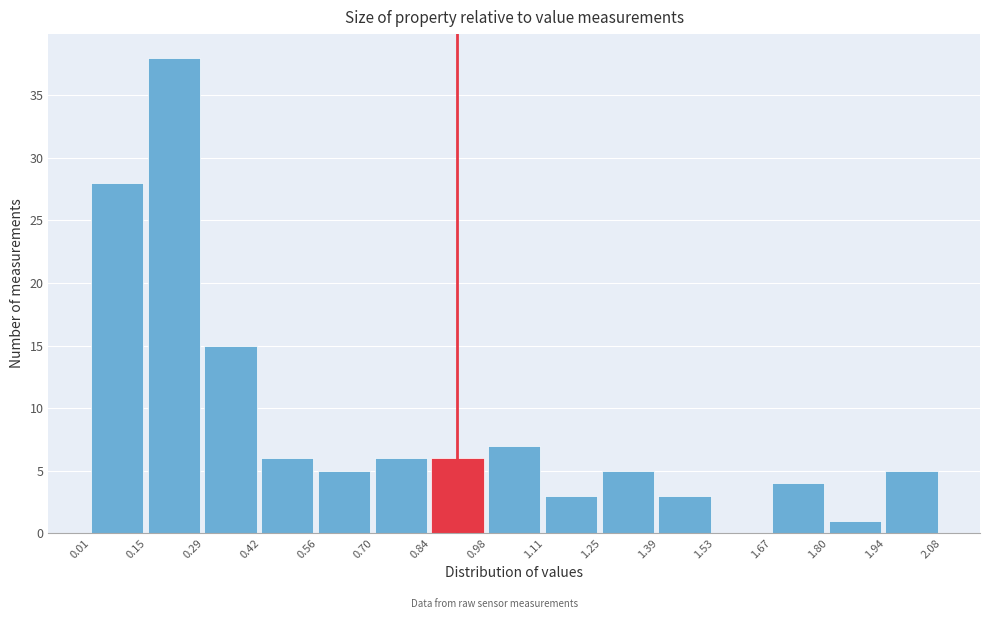

What is the height of the bar covering 0.15 to 0.29 on the x-axis? The values are not printed on the chart, so give them approximately, as read against the axis.

38